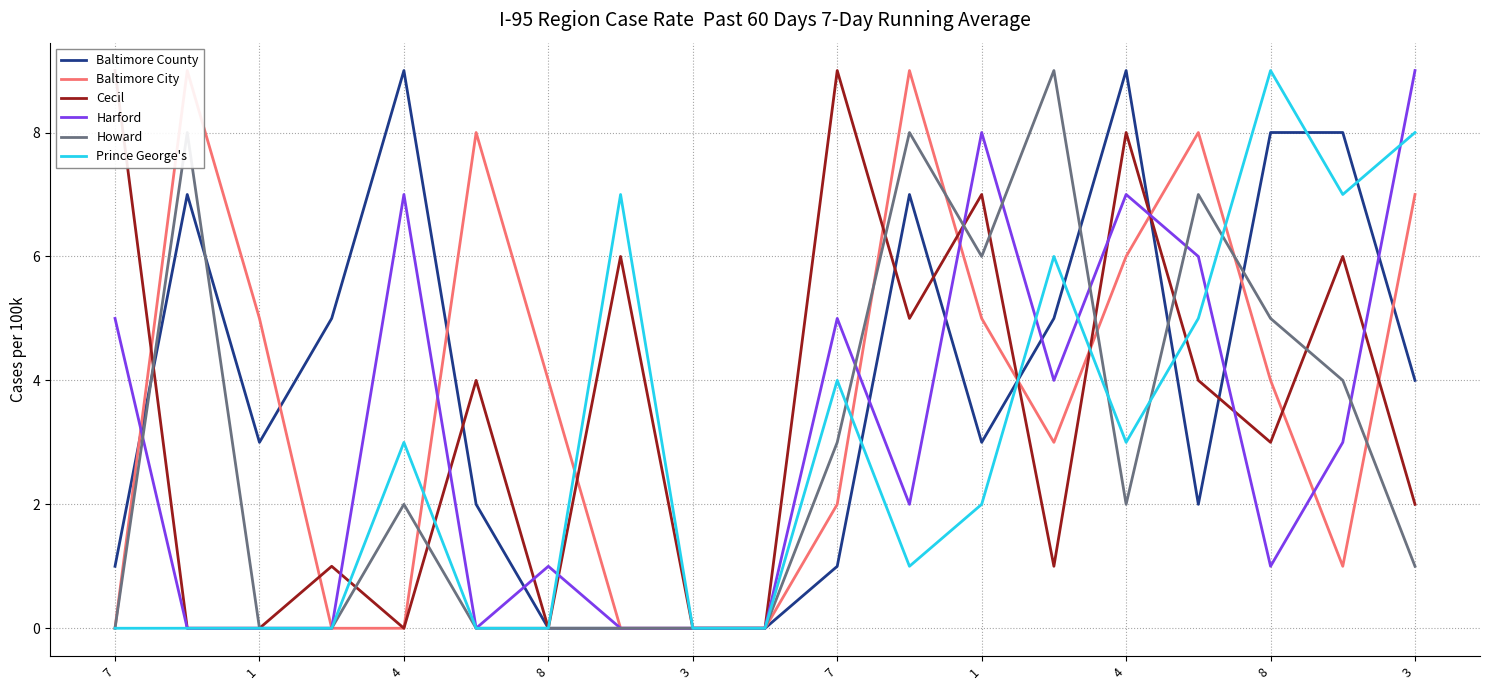

Reading left to right, extract all data points from this chart.

Baltimore County: 1	7	3	5	9	2	0	0	0	0	1	7	3	5	9	2	8	8	4
Baltimore City: 0	9	5	0	0	8	4	0	0	0	2	9	5	3	6	8	4	1	7
Cecil: 9	0	0	1	0	4	0	6	0	0	9	5	7	1	8	4	3	6	2
Harford: 5	0	0	0	7	0	1	0	0	0	5	2	8	4	7	6	1	3	9
Howard: 0	8	0	0	2	0	0	0	0	0	3	8	6	9	2	7	5	4	1
Prince George's: 0	0	0	0	3	0	0	7	0	0	4	1	2	6	3	5	9	7	8